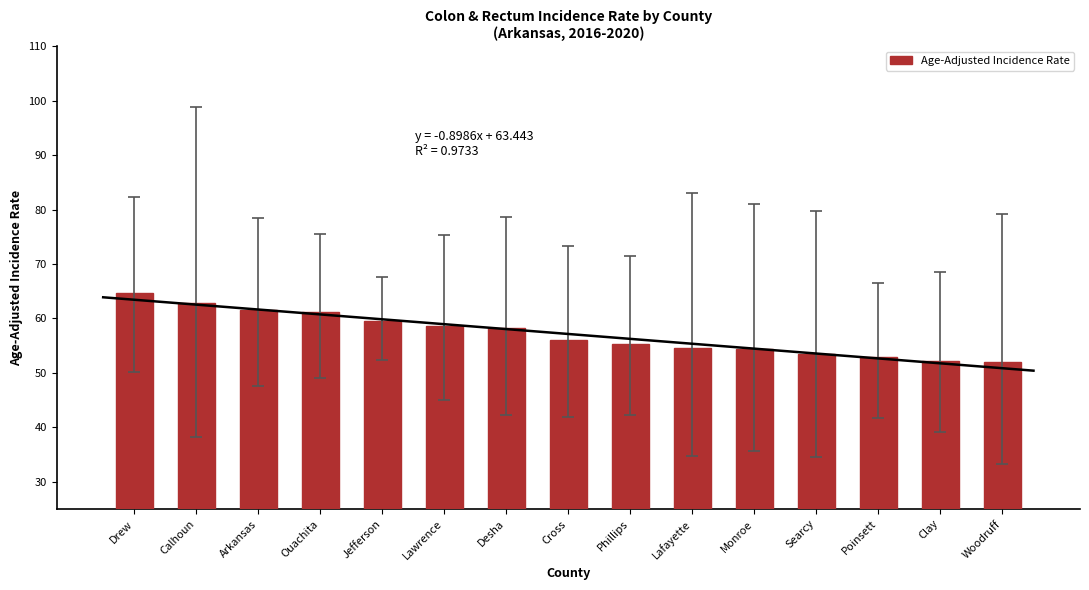

Which has a higher value, Arkansas or Searcy?

Arkansas